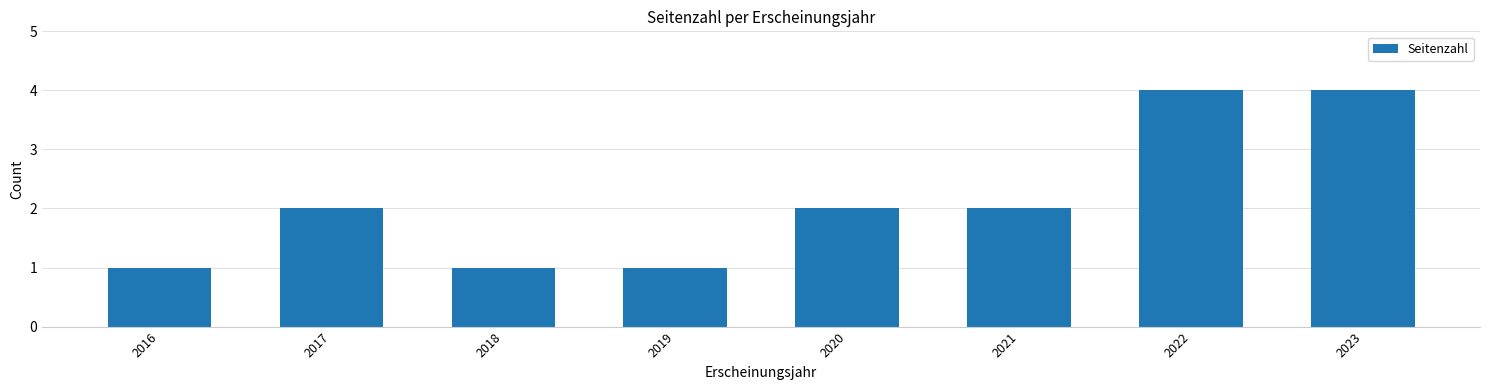

What is the average value?

2